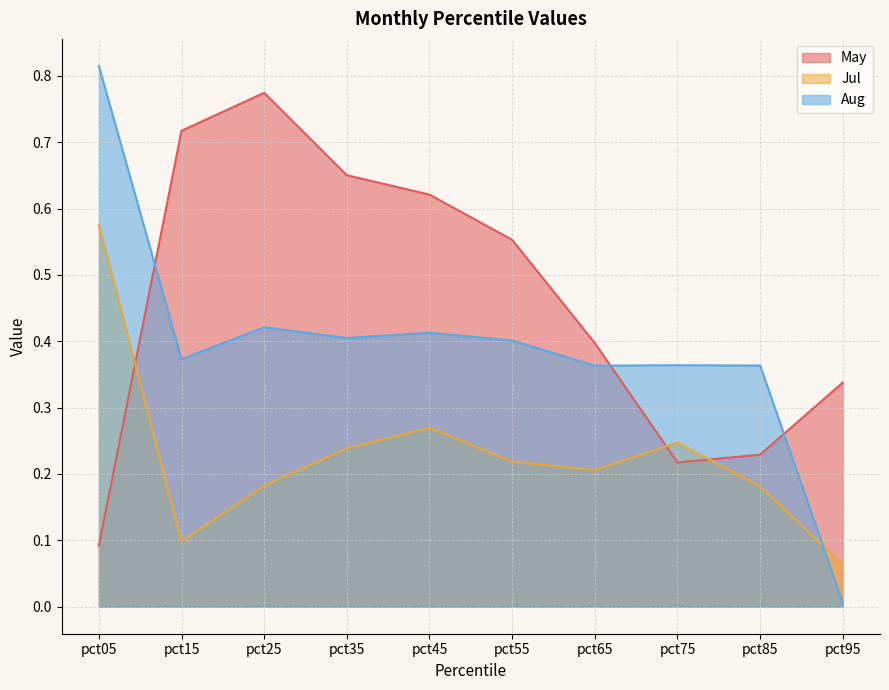

What is the difference between the second highest and minimum values in the Aug series?

0.4